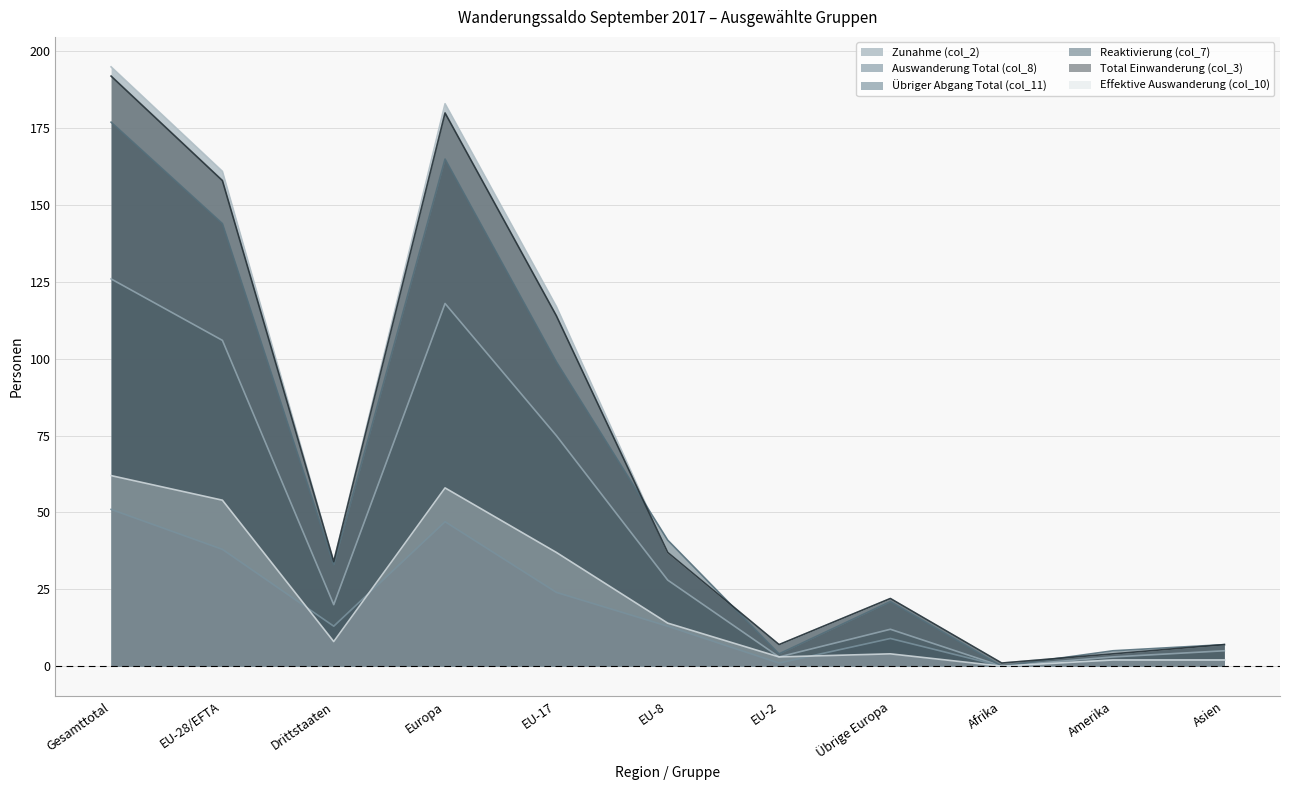

What is the difference between the Total Einwanderung (col_3) values at EU-2 and Drittstaaten?

27